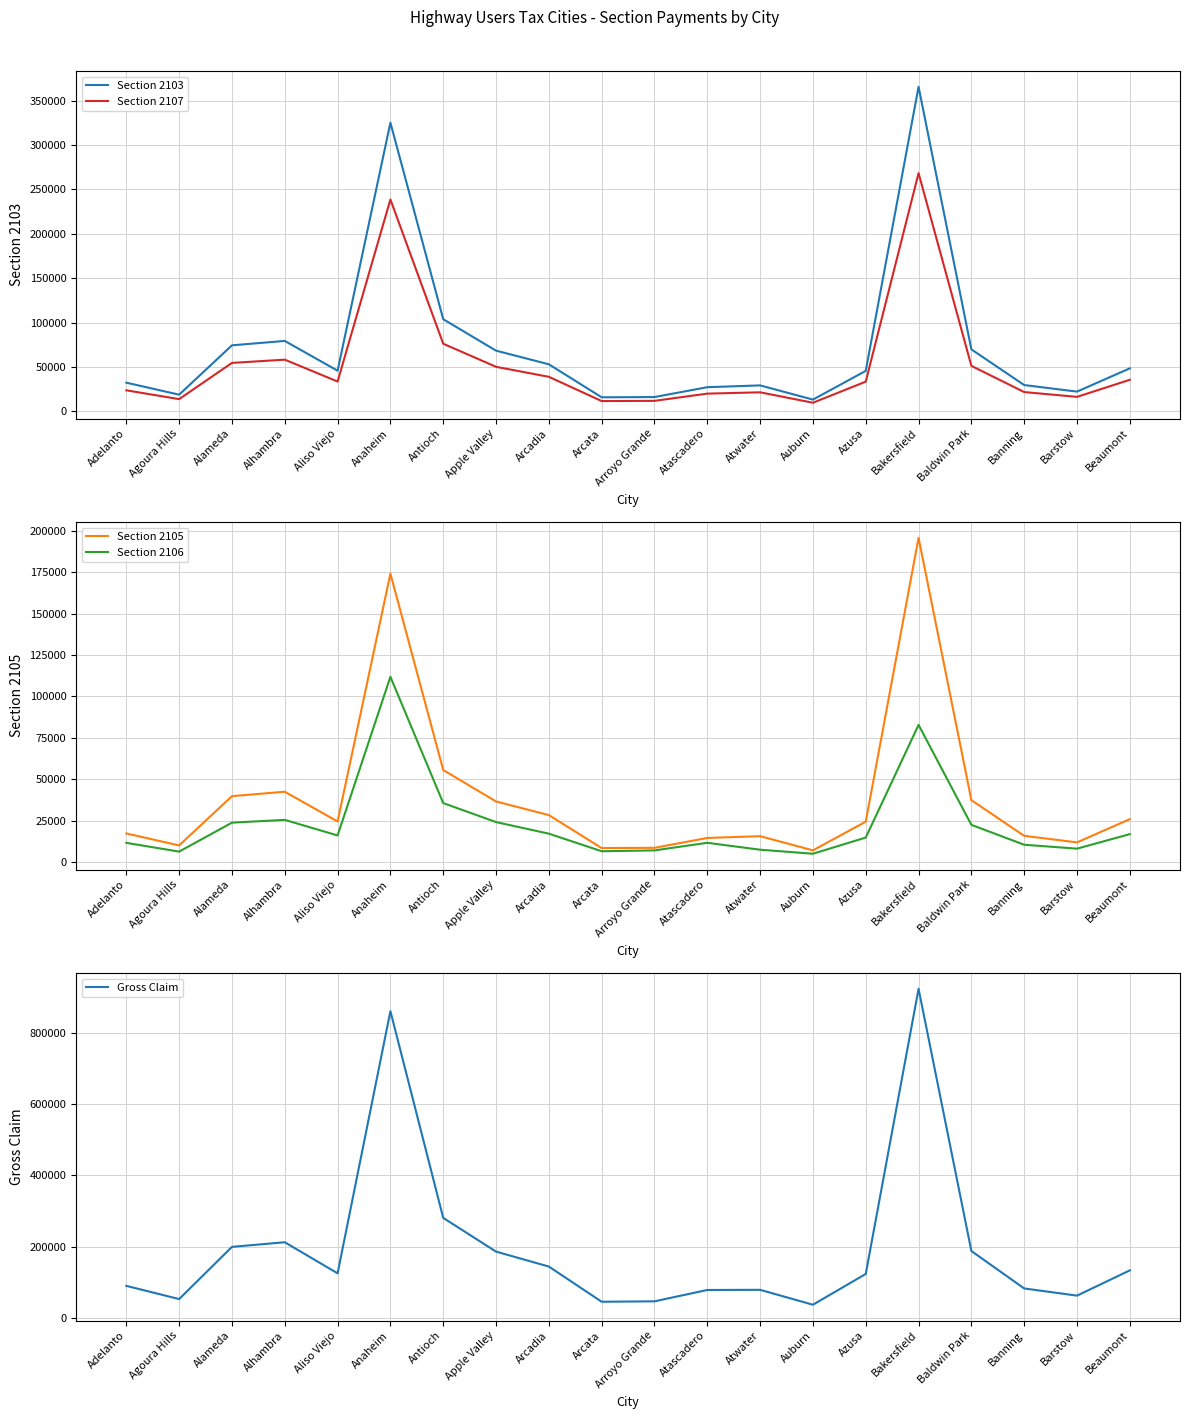

True or false: Section 2105 has a value of 10077.1 at Agoura Hills.

True